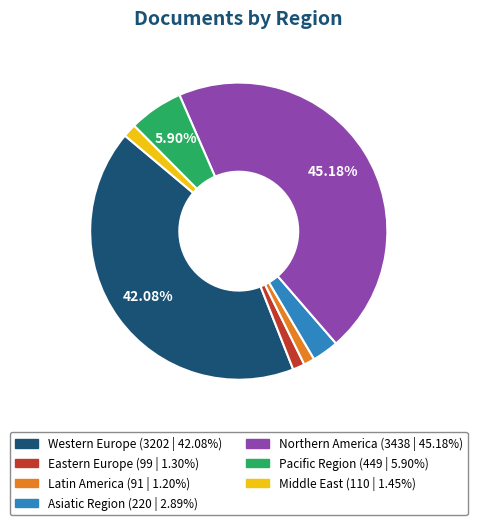

What is the largest slice in the pie chart?

Northern America